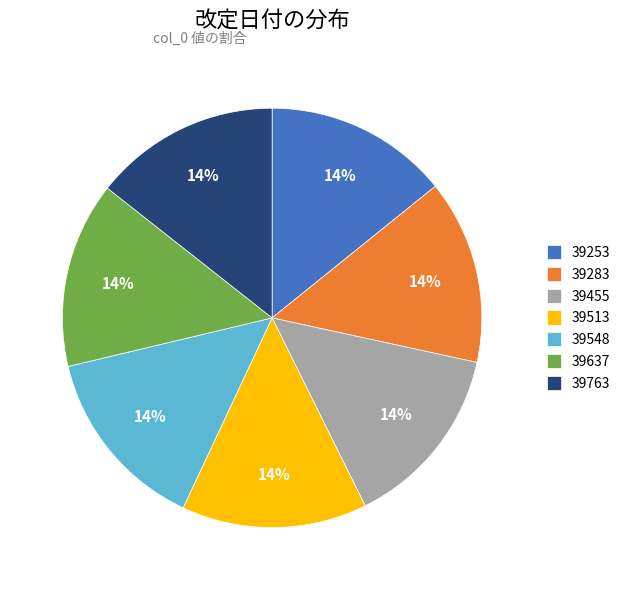

What is the ratio of the value at 39763 to the value at 39548?

1.0